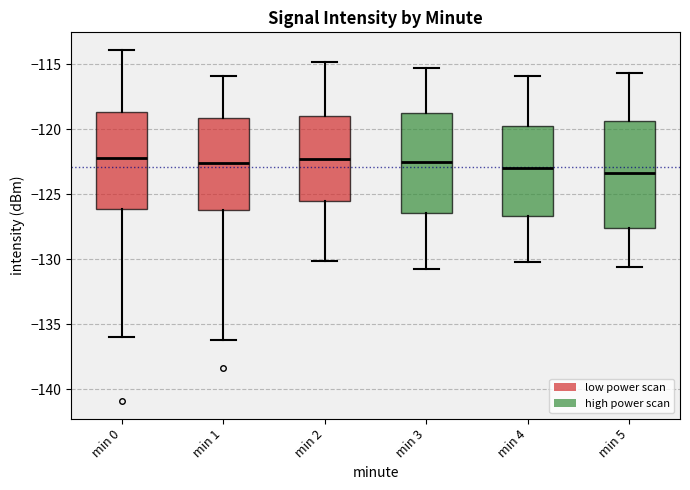

Reading left to right, read every box against the y-axis: the position of its median line, the range the box covers, and the ends of its whiskers. The values are not printed on the chart, so give them approximately, as read against the axis.

min 0: median -122.0, box -126.0 to -118.5, whiskers -136.0 to -114.0
min 1: median -122.5, box -126.0 to -119.0, whiskers -136.0 to -116.0
min 2: median -122.0, box -125.5 to -119.0, whiskers -130.0 to -115.0
min 3: median -122.5, box -126.5 to -118.5, whiskers -130.5 to -115.5
min 4: median -123.0, box -126.5 to -119.5, whiskers -130.0 to -116.0
min 5: median -123.5, box -127.5 to -119.5, whiskers -130.5 to -115.5